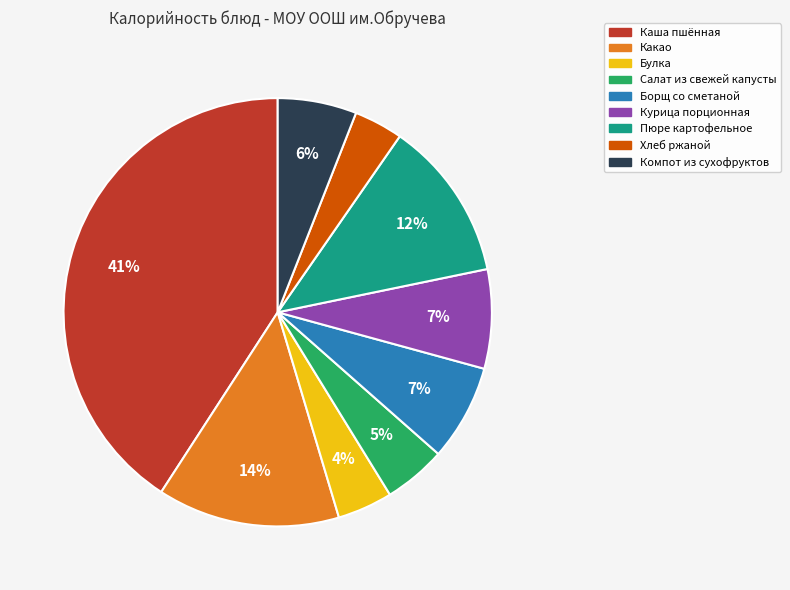

How many segments does this pie chart have?

9